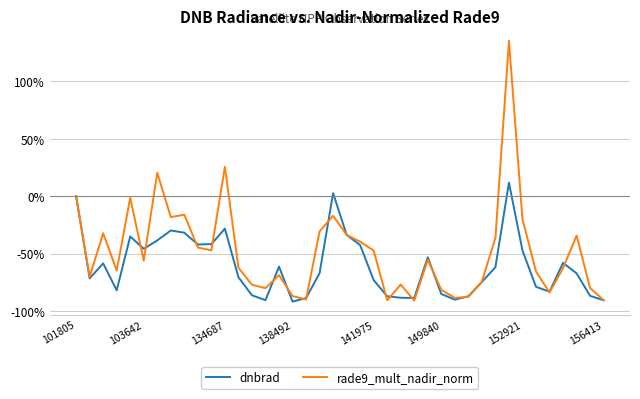

Which series has the largest total across all categories?

rade9_mult_nadir_norm